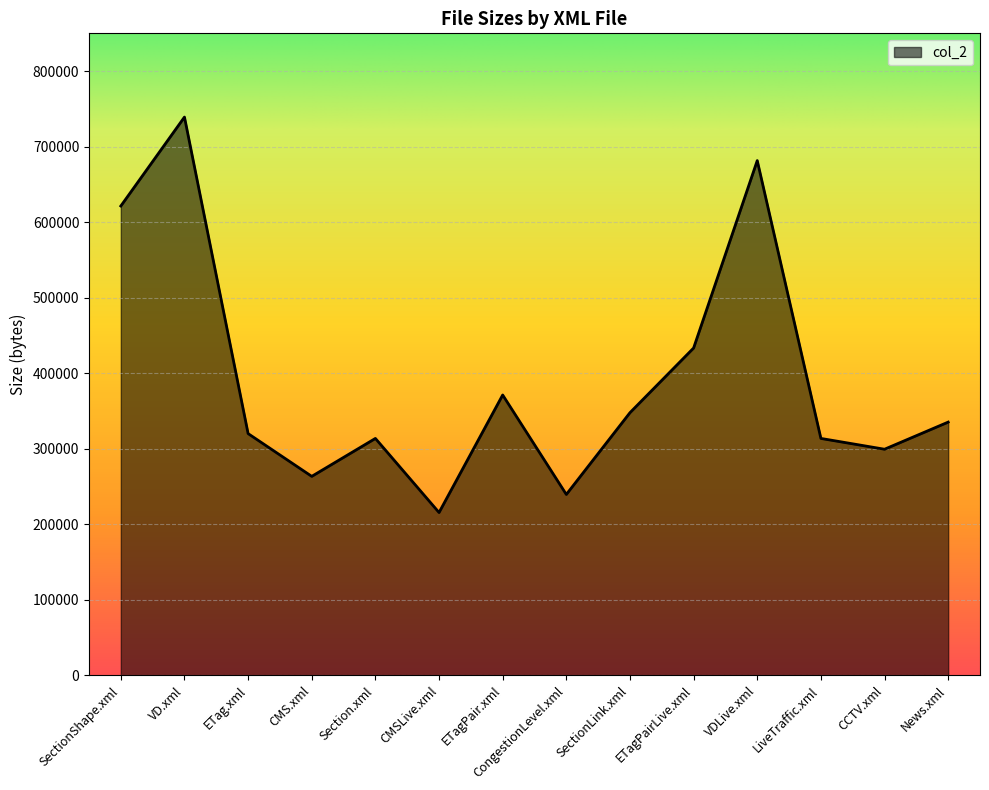

The value at VDLive.xml is 369399. True or false?

False